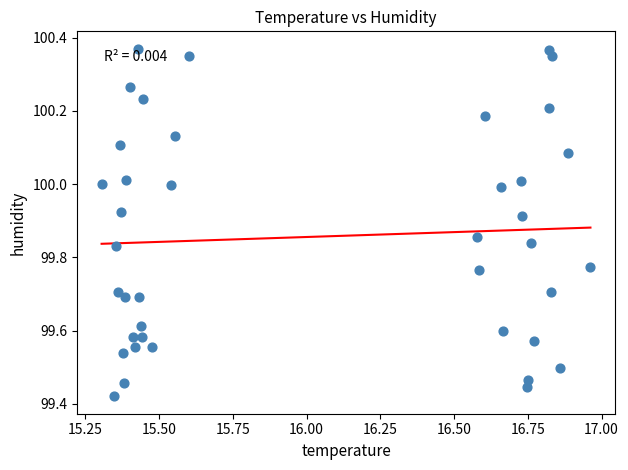

What is the range of X values (max minus min)?

1.7